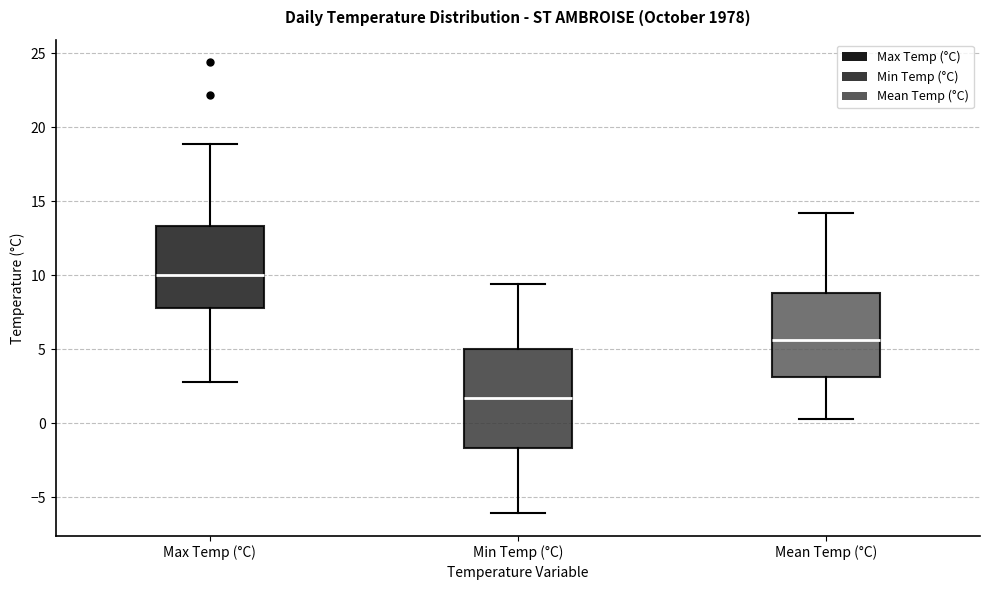

Where does the median line of the box for Mean Temp (°C) sit on the y-axis? The values are not printed on the chart, so give them approximately, as read against the axis.

5.5